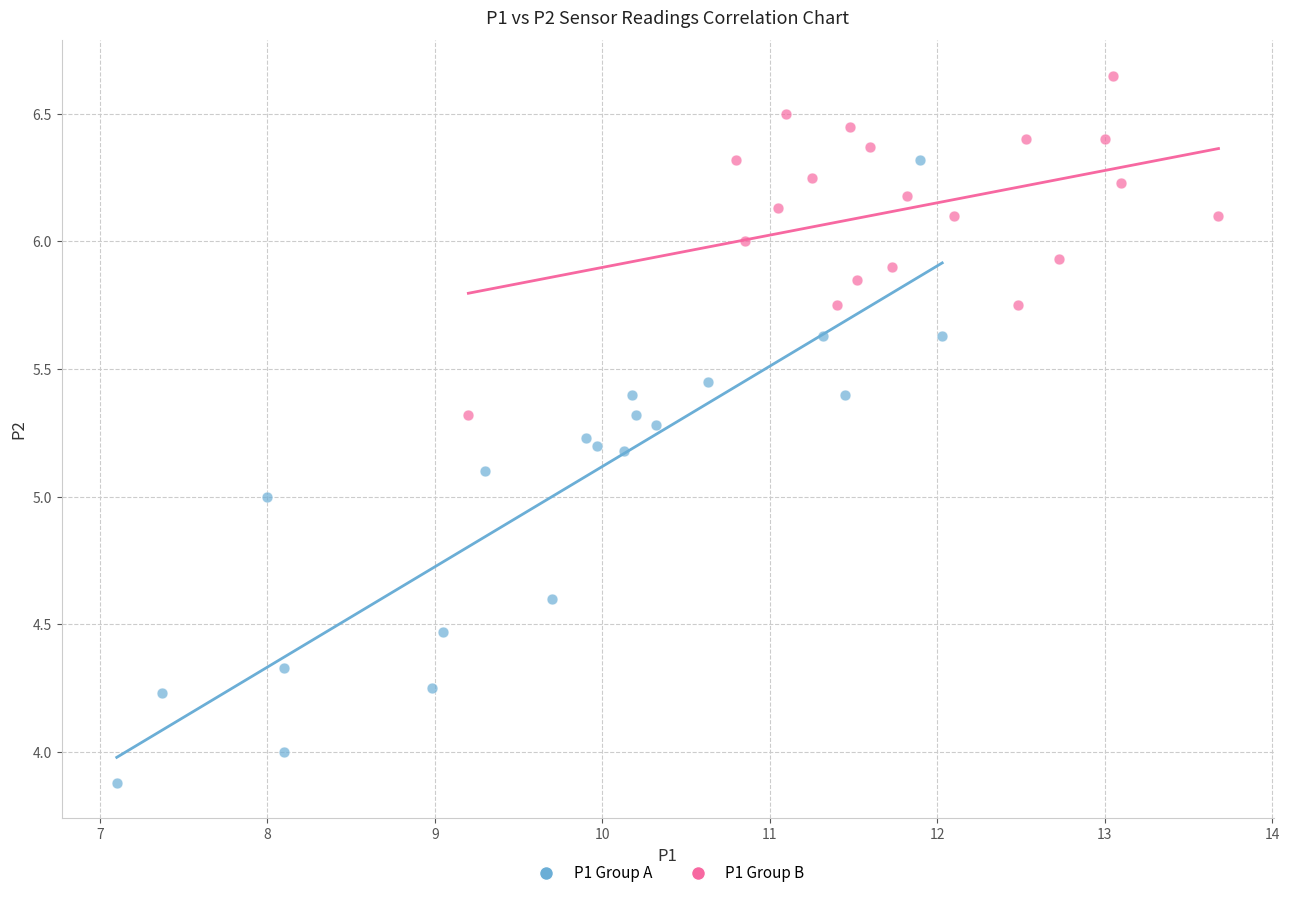

Which series reaches the maximum Y coordinate?

P1 Group B